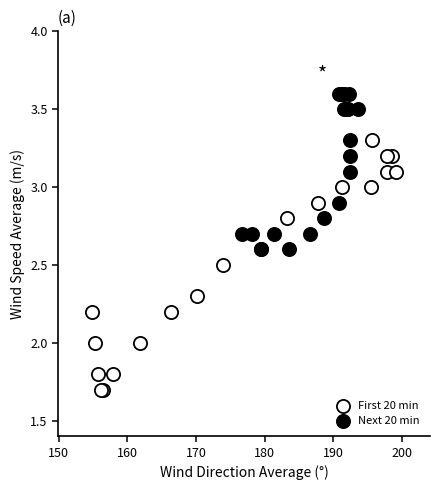

Which series contains the highest Y value?

Next 20 min